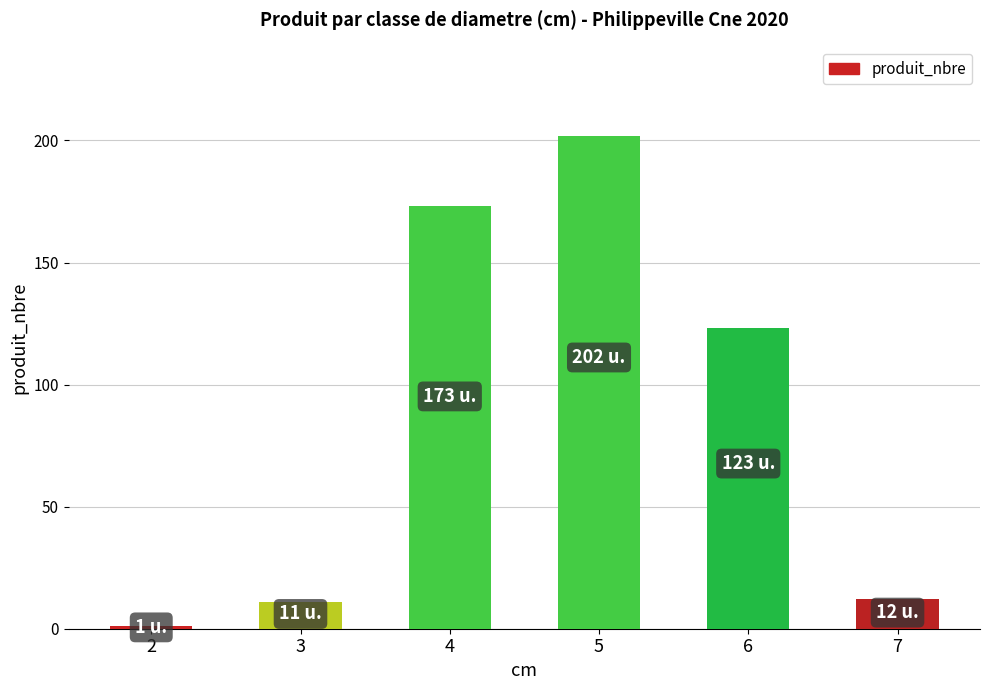

What is the greatest value displayed?

202